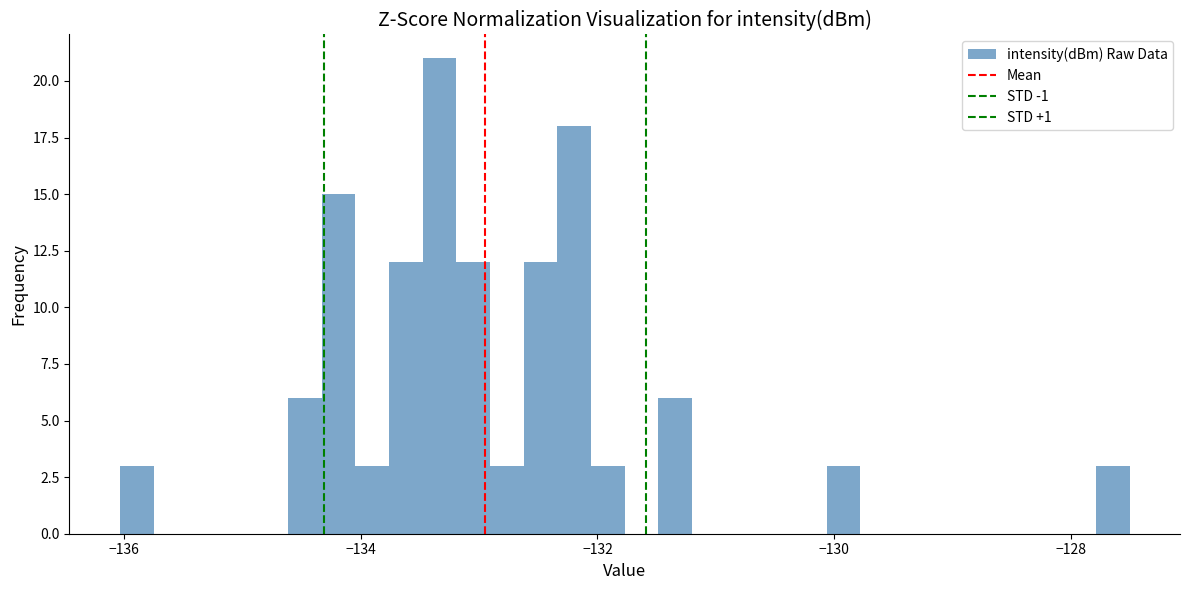

Around what value on the x-axis is the tallest bar? Give the approximate position of its centre, as read against the axis.

-133.4